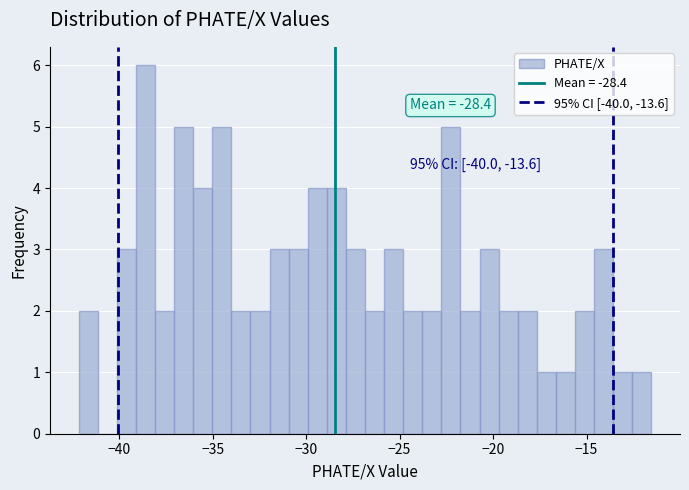

Around what value on the x-axis is the tallest bar? Give the approximate position of its centre, as read against the axis.

-38.5